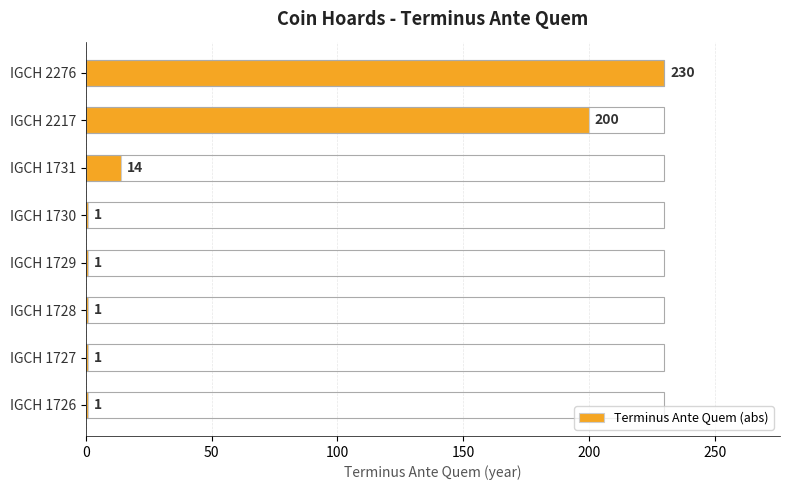

Which has a higher value, IGCH 1728 or IGCH 1727?

IGCH 1728